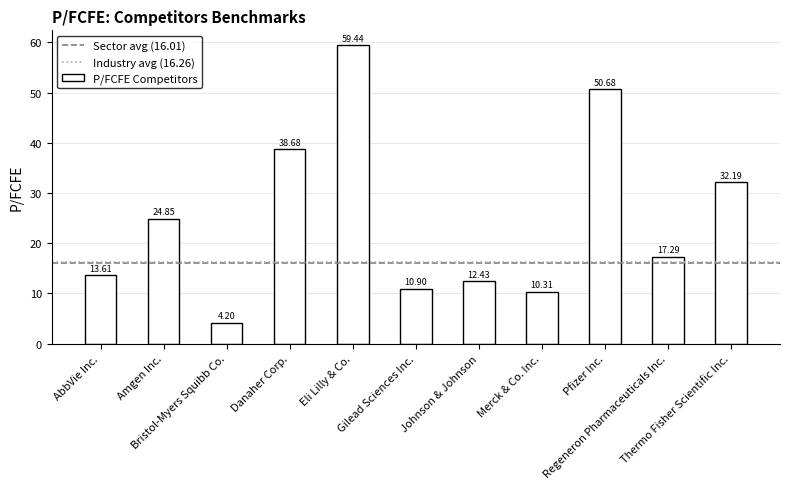

What is the sum of all values?

274.6